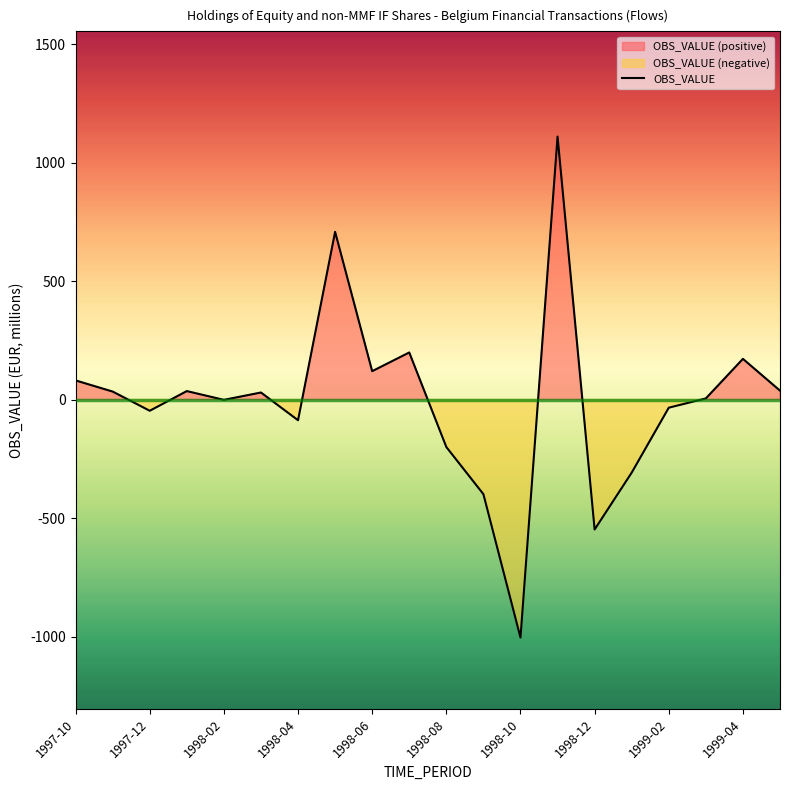

Reading right to left, transcribe all the data shown in this chart.

1999-05=38	1999-04=172	1999-03=5	1999-02=-34	1999-01=-308	1998-12=-548	1998-11=1110	1998-10=-1004	1998-09=-399	1998-08=-200	1998-07=199	1998-06=120	1998-05=708	1998-04=-87	1998-03=30	1998-02=-1	1998-01=36	1997-12=-47	1997-11=34	1997-10=81